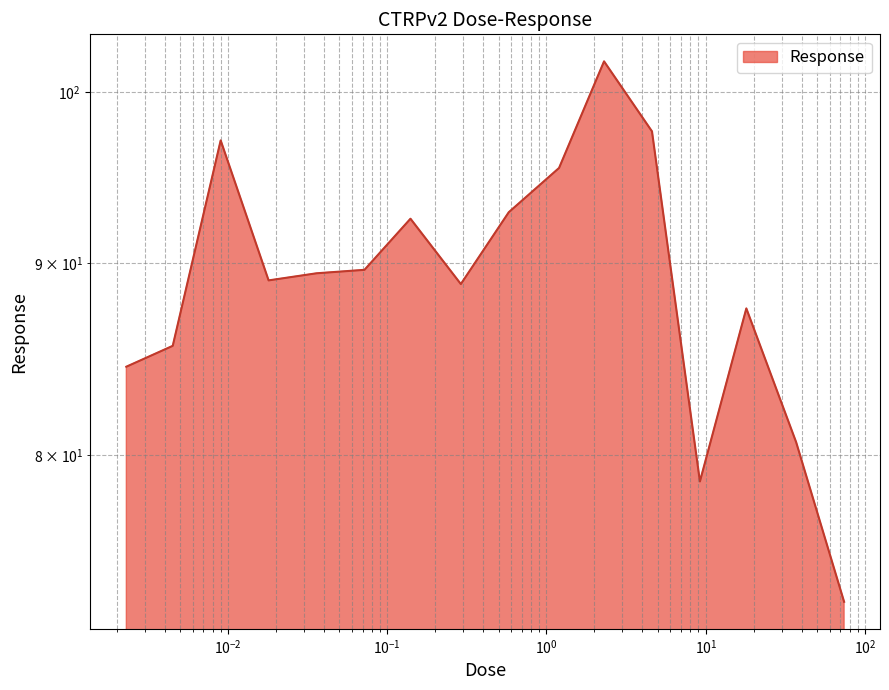

The chart shows a value of 92.9 at 0.58. True or false?

True